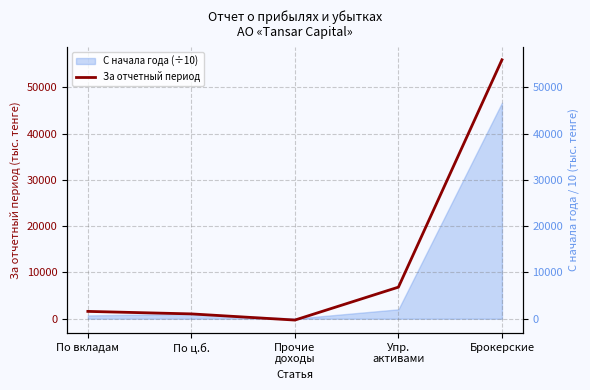

What is the minimum value shown in the chart?

-287